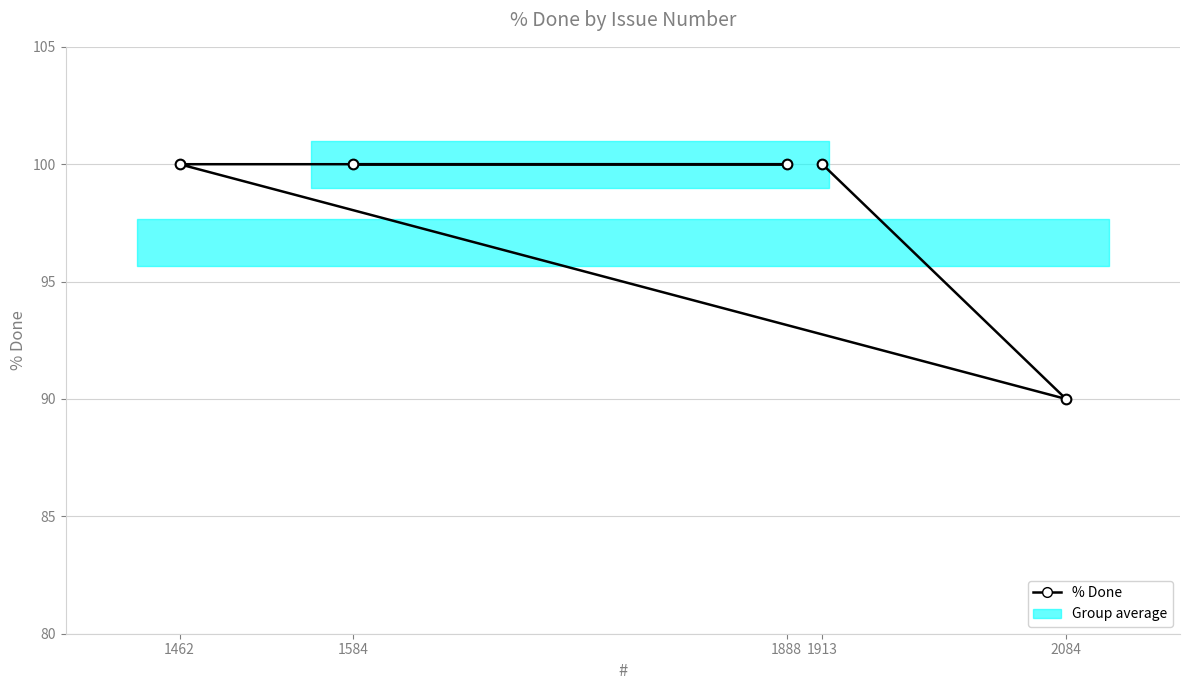

What is the value of the 4th point from the left?

100